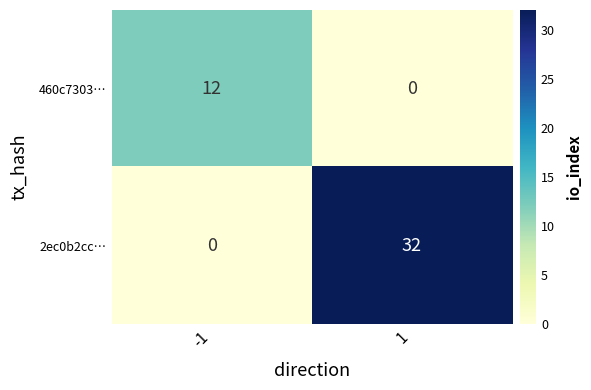

The 460c7303… series shows 0 at 1. True or false?

True